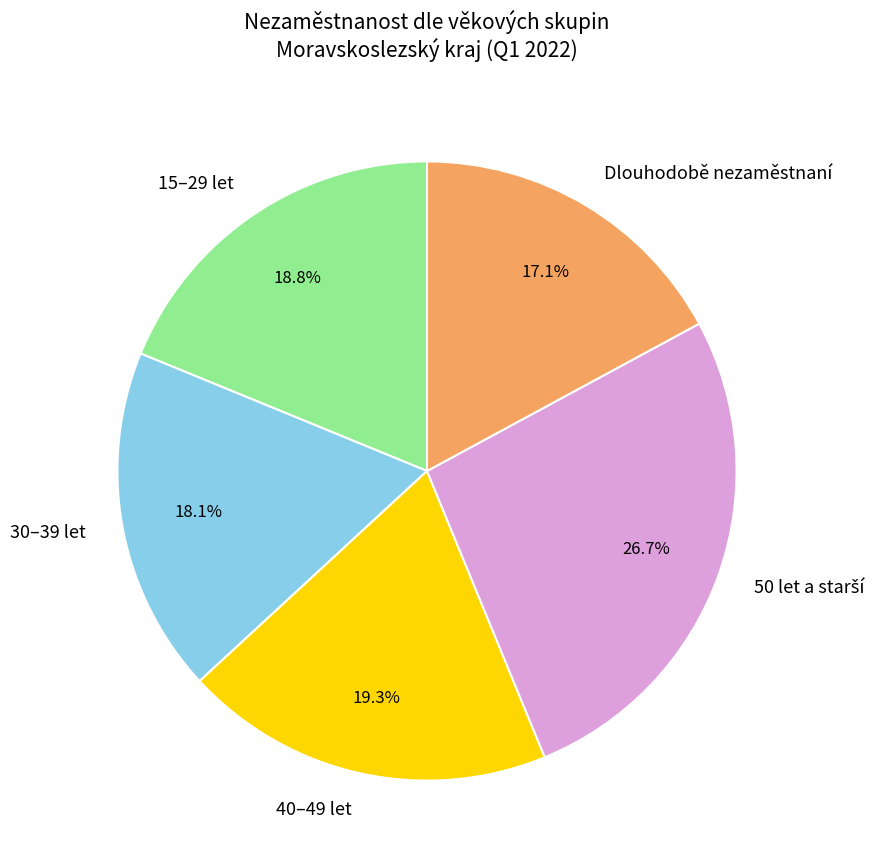

Between Dlouhodobě nezaměstnaní and 40–49 let, which is larger?

40–49 let